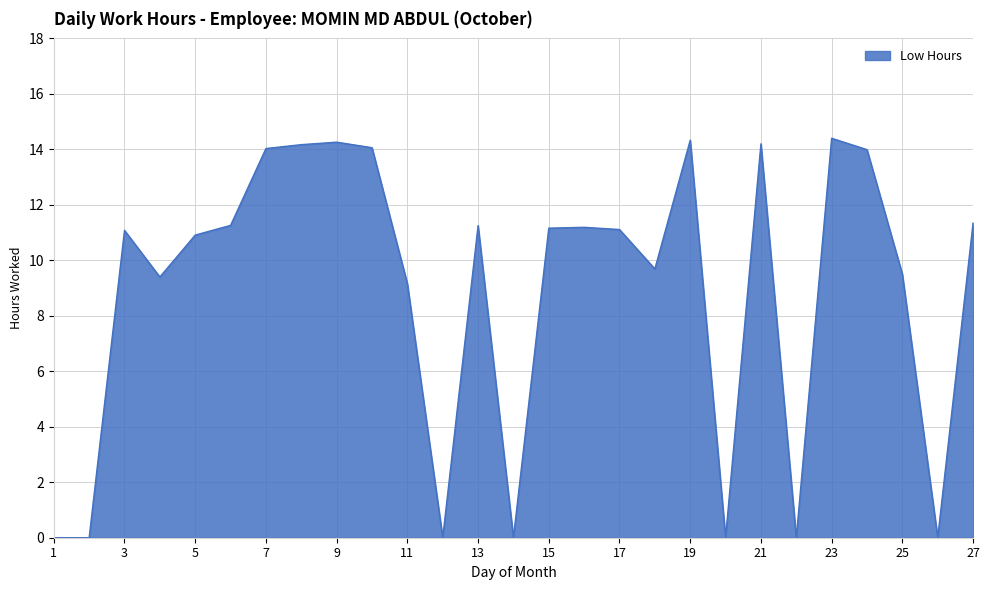

What is the greatest value displayed?

14.4